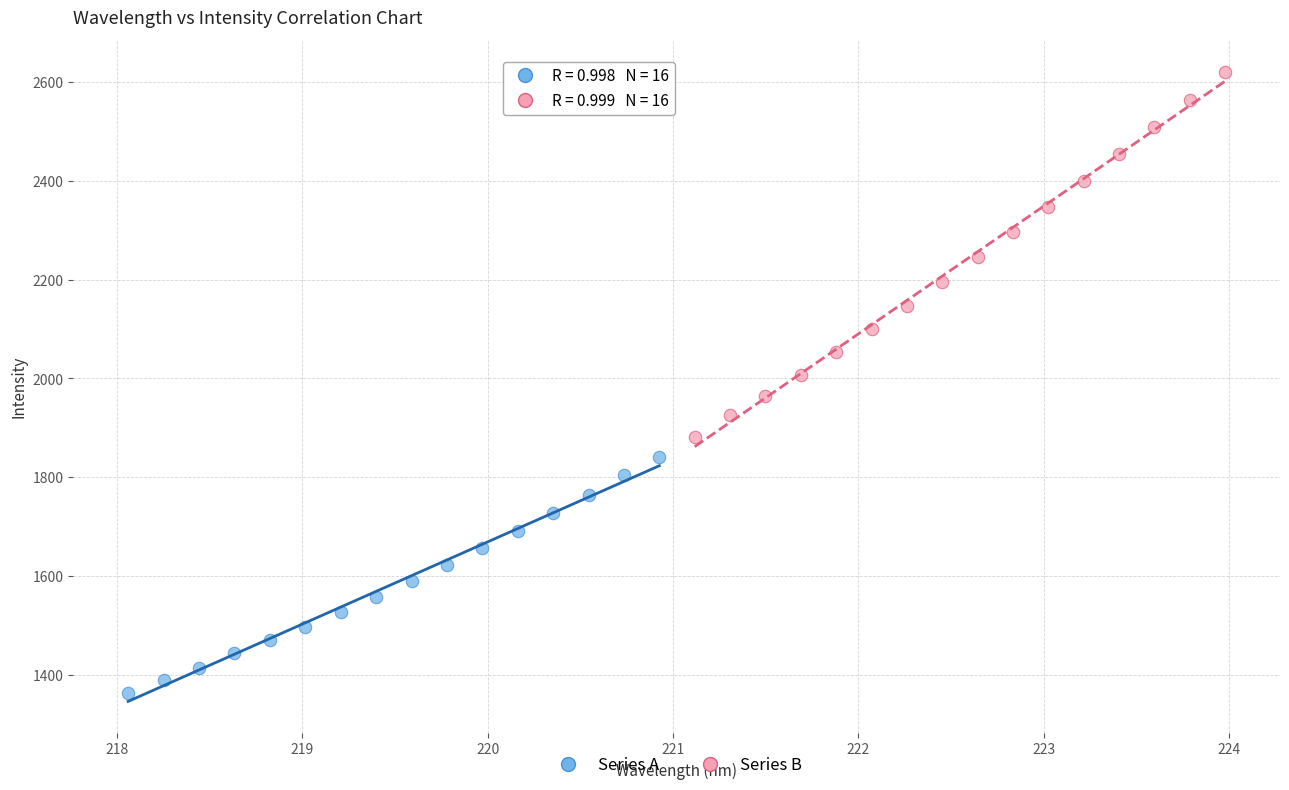

Which series has the largest Y range (max minus min)?

Series B